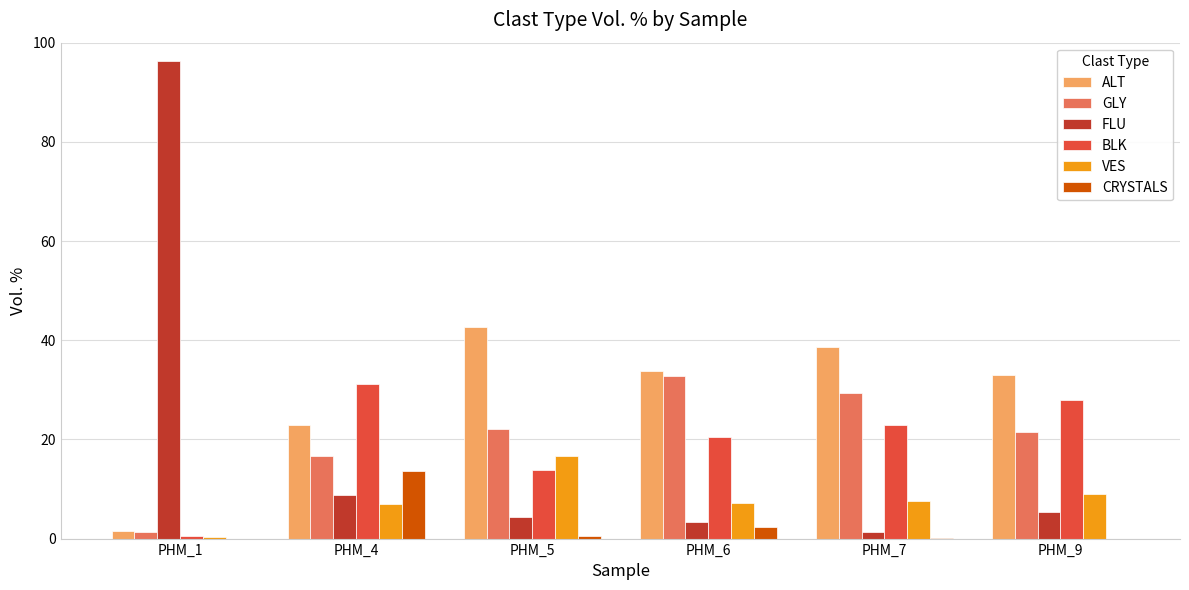

What is the sum of the FLU values at PHM_6 and PHM_9?

8.6